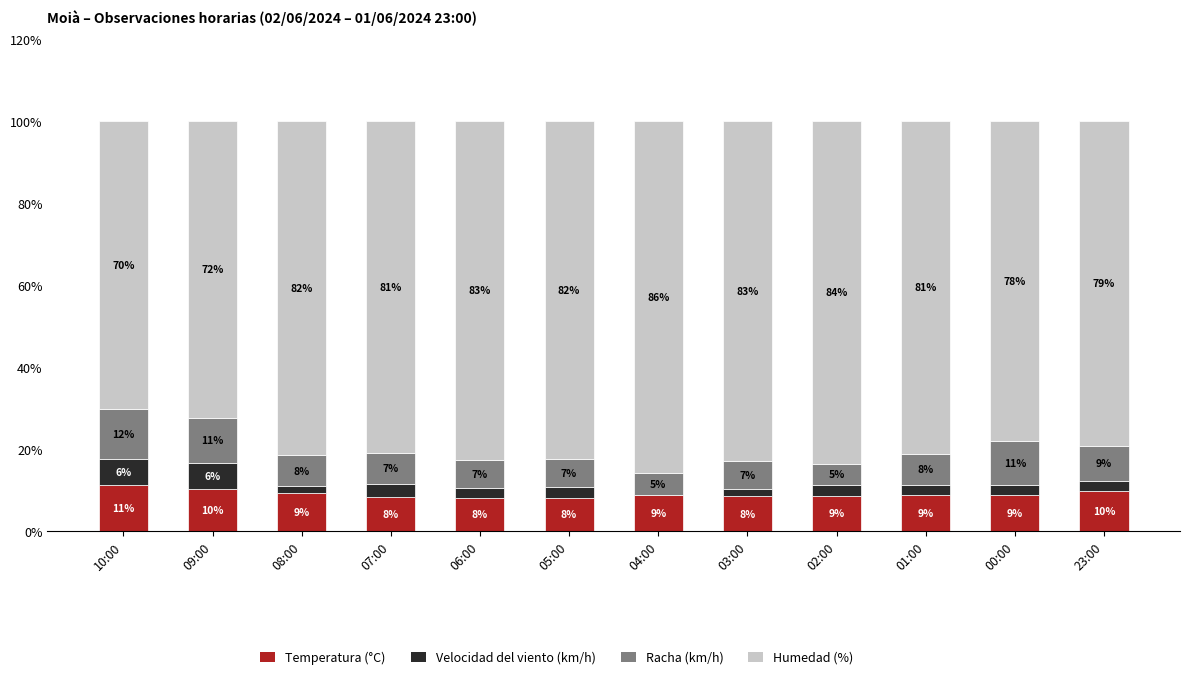

What is the total value across all series at 08:00?

100.0